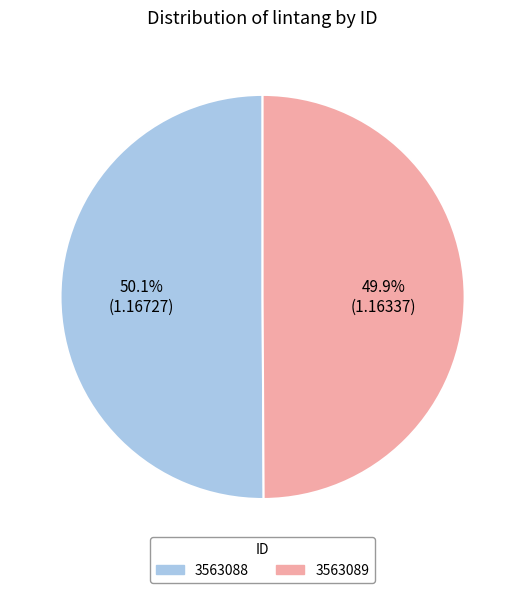

Is there a majority slice in this chart?

Yes